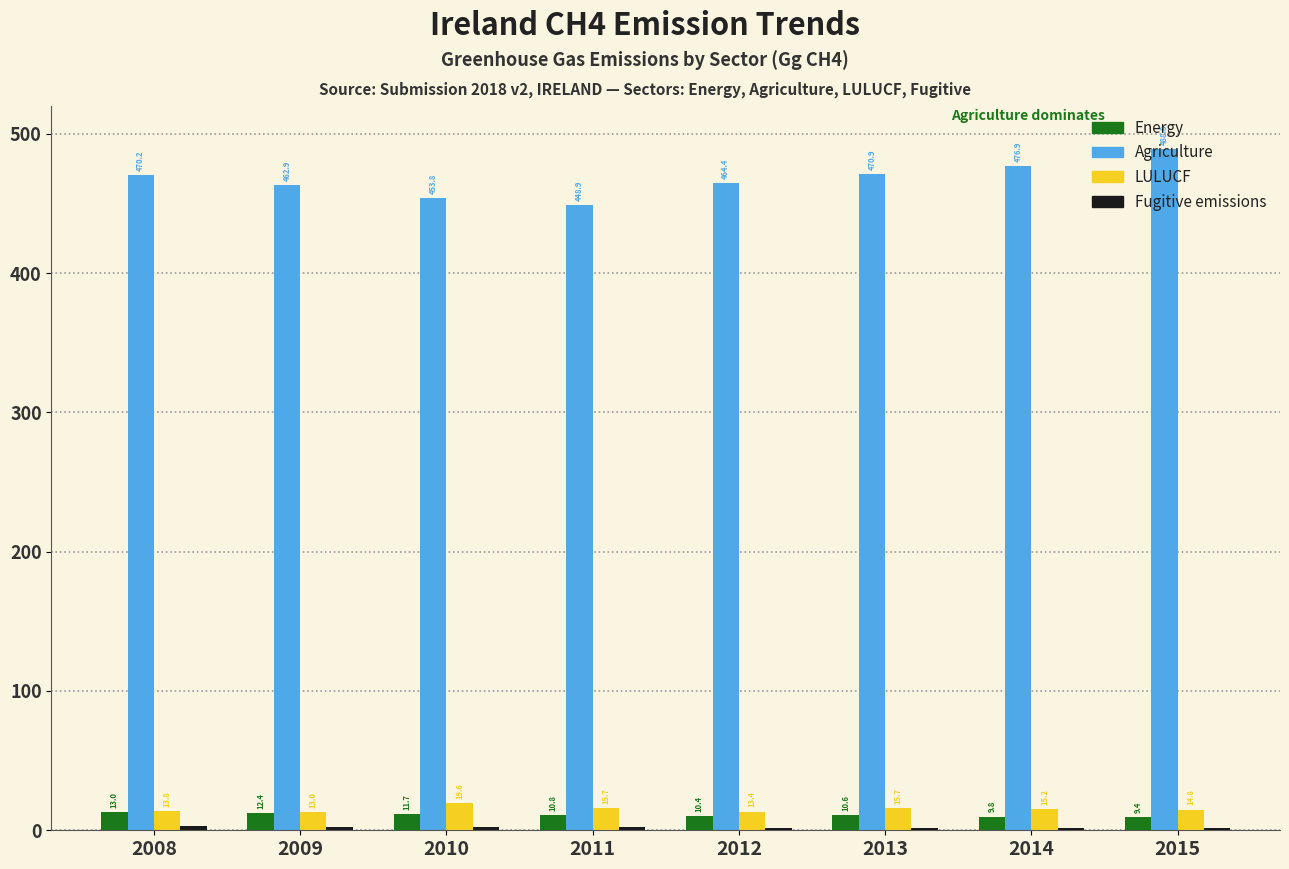

What is the difference between the highest and lowest values at 2014?

475.0